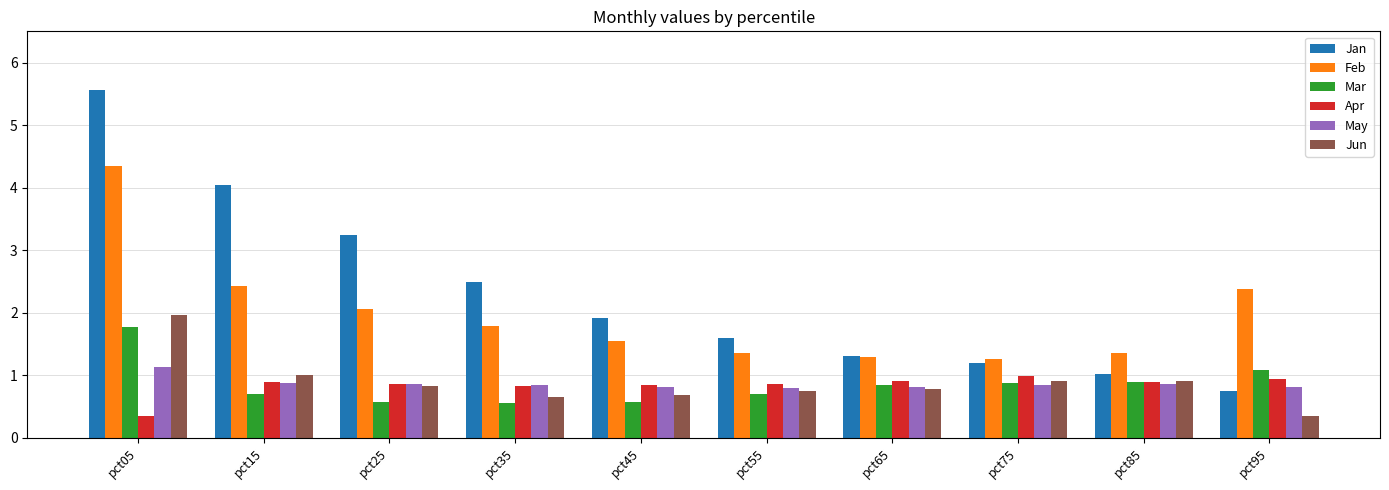

Where does the Jan series first go above 1?

pct05